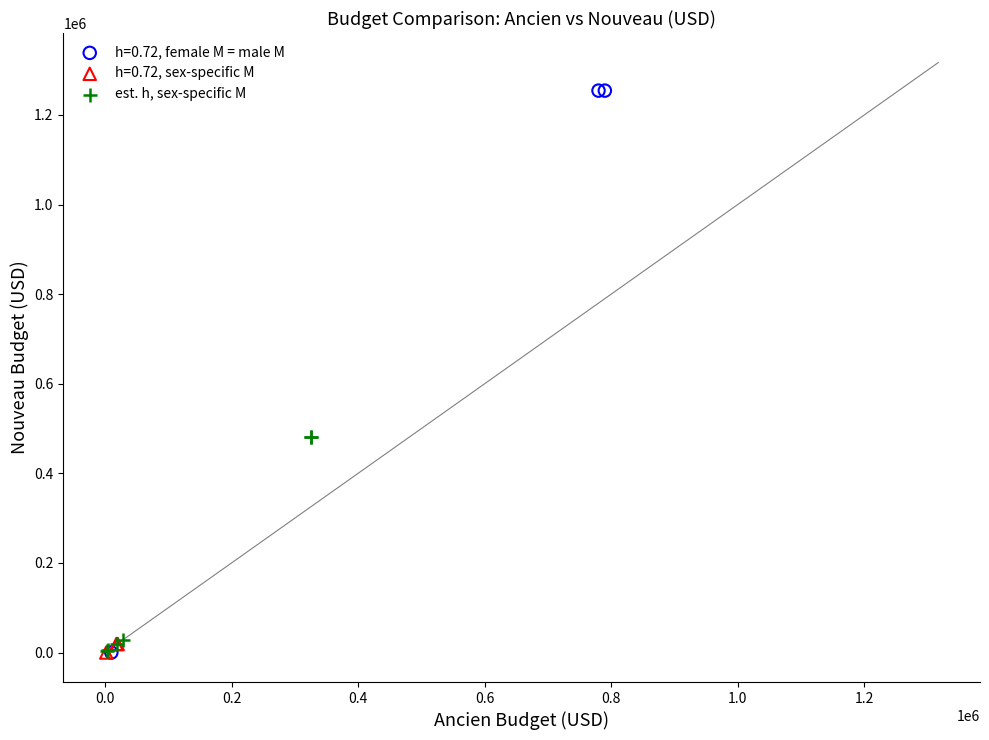

Which series has the largest Y range (max minus min)?

h=0.72, female M = male M